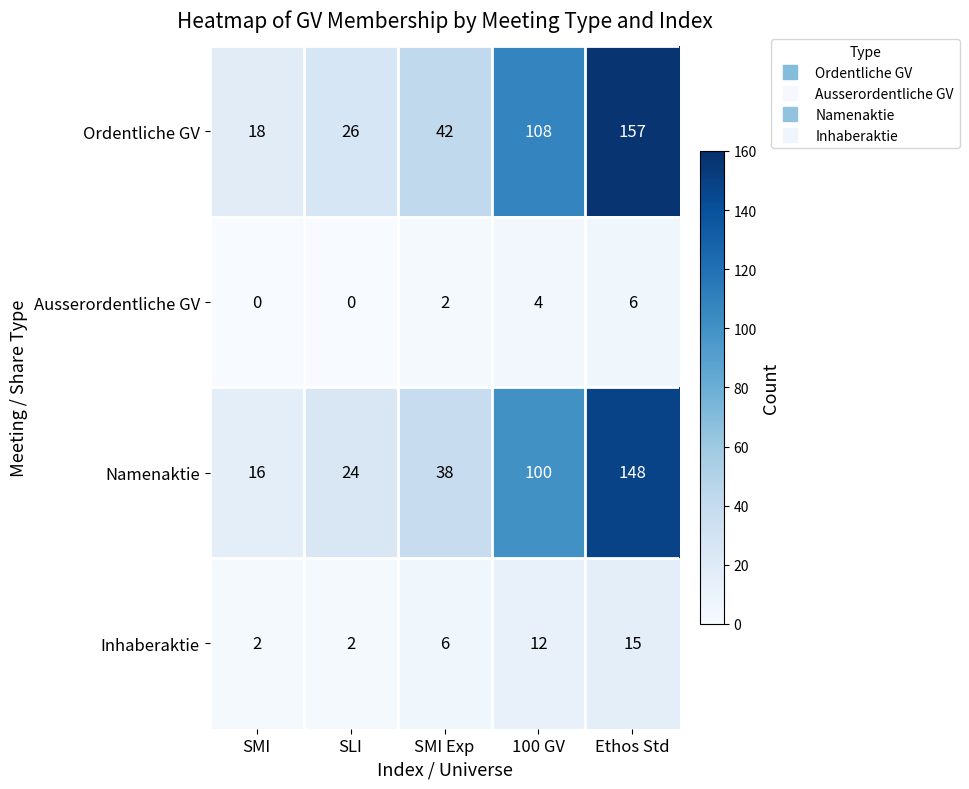

What is the sum of all Namenaktie values?

326